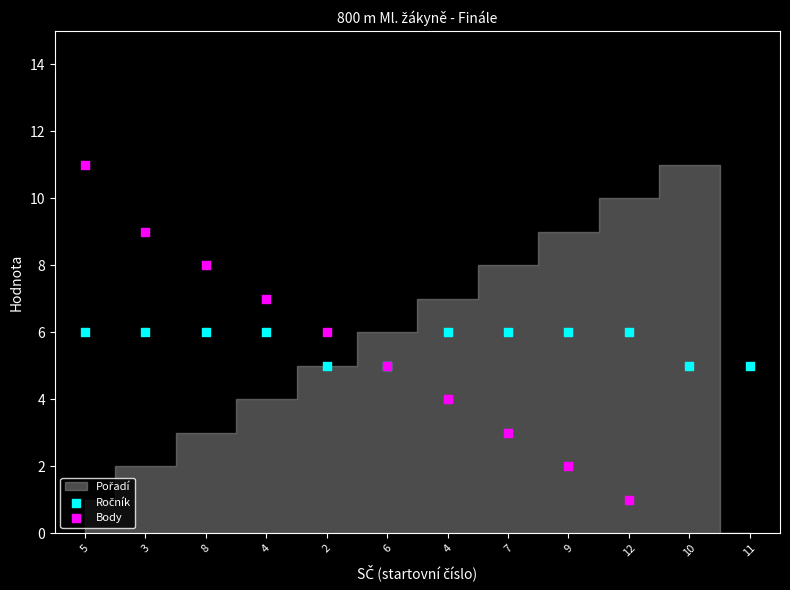

Which series reaches the maximum Y coordinate?

Body